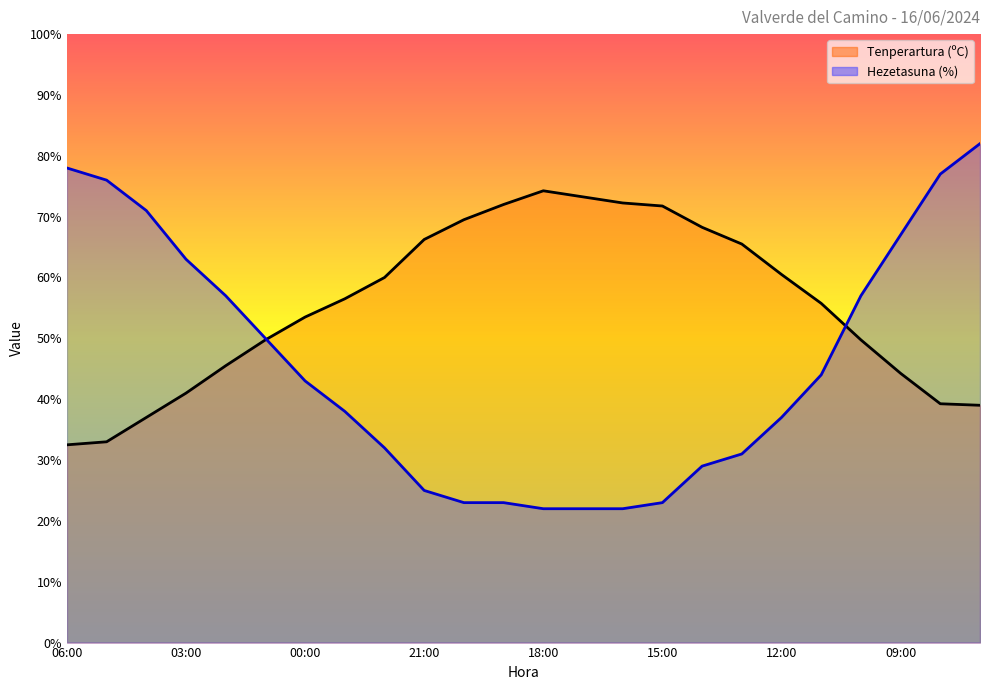

Is it true that Tenperartura (ºC) equals 74.2 at 18:00?

True